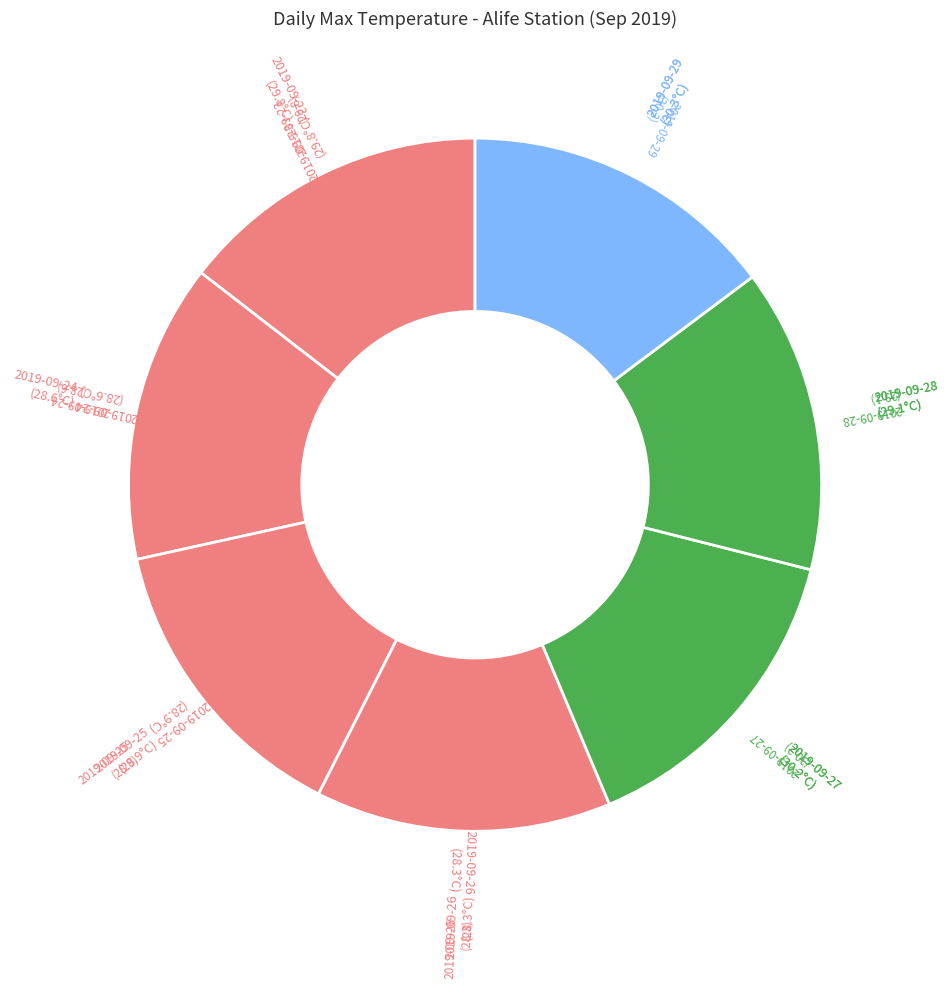

Is it true that 2019-09-26 is 22% of the pie?

False